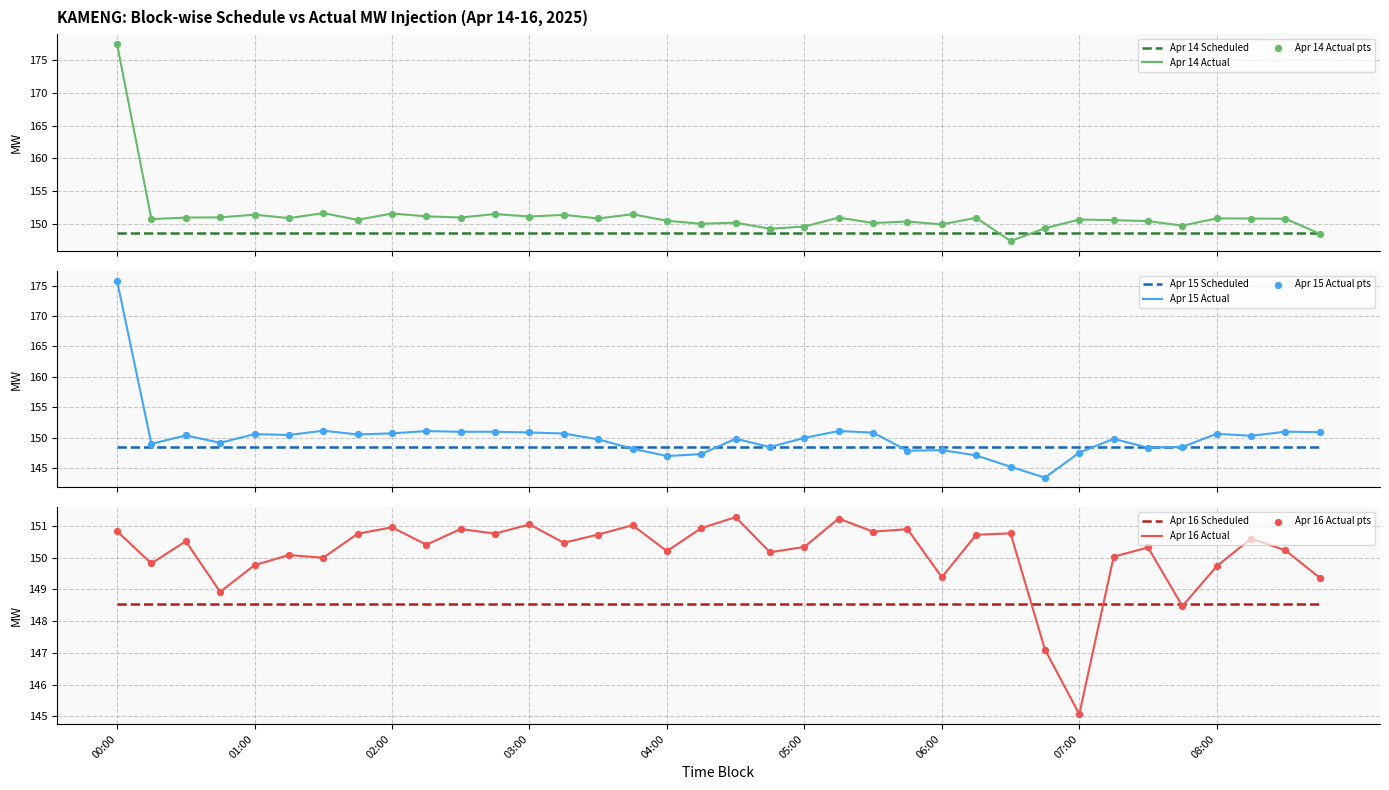

Which series has the widest spread of Y values?

ACT_Apr15